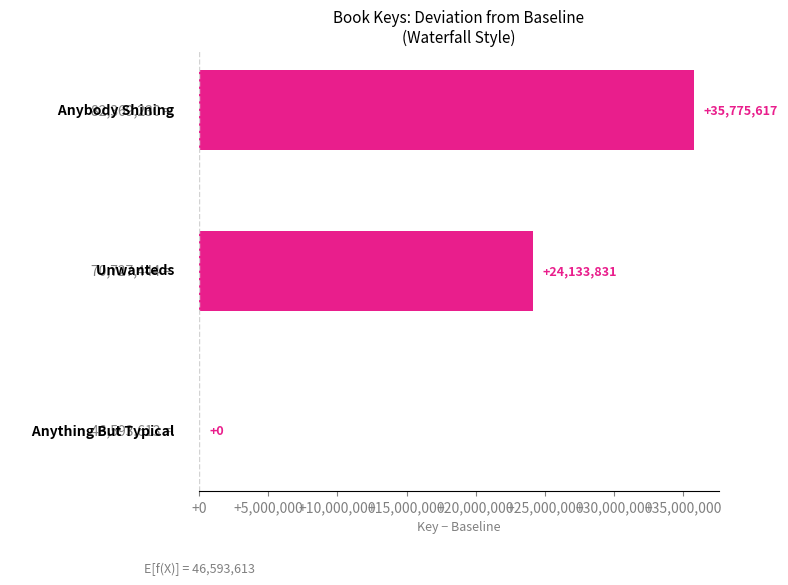

How many values are between 0 and 35775617?

3